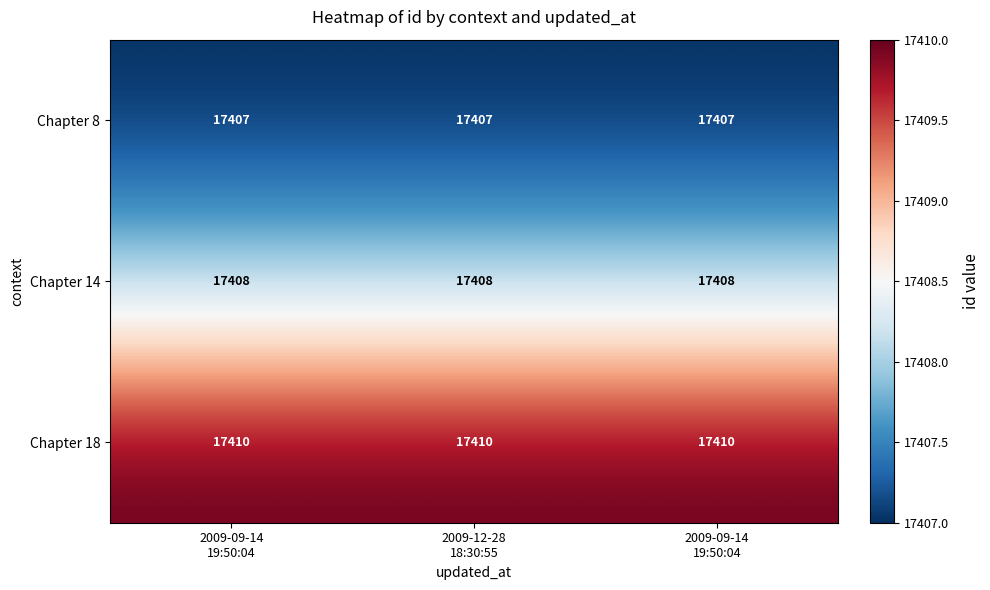

At which category does the chart reach its peak across all series?

2009-09-14
19:50:04